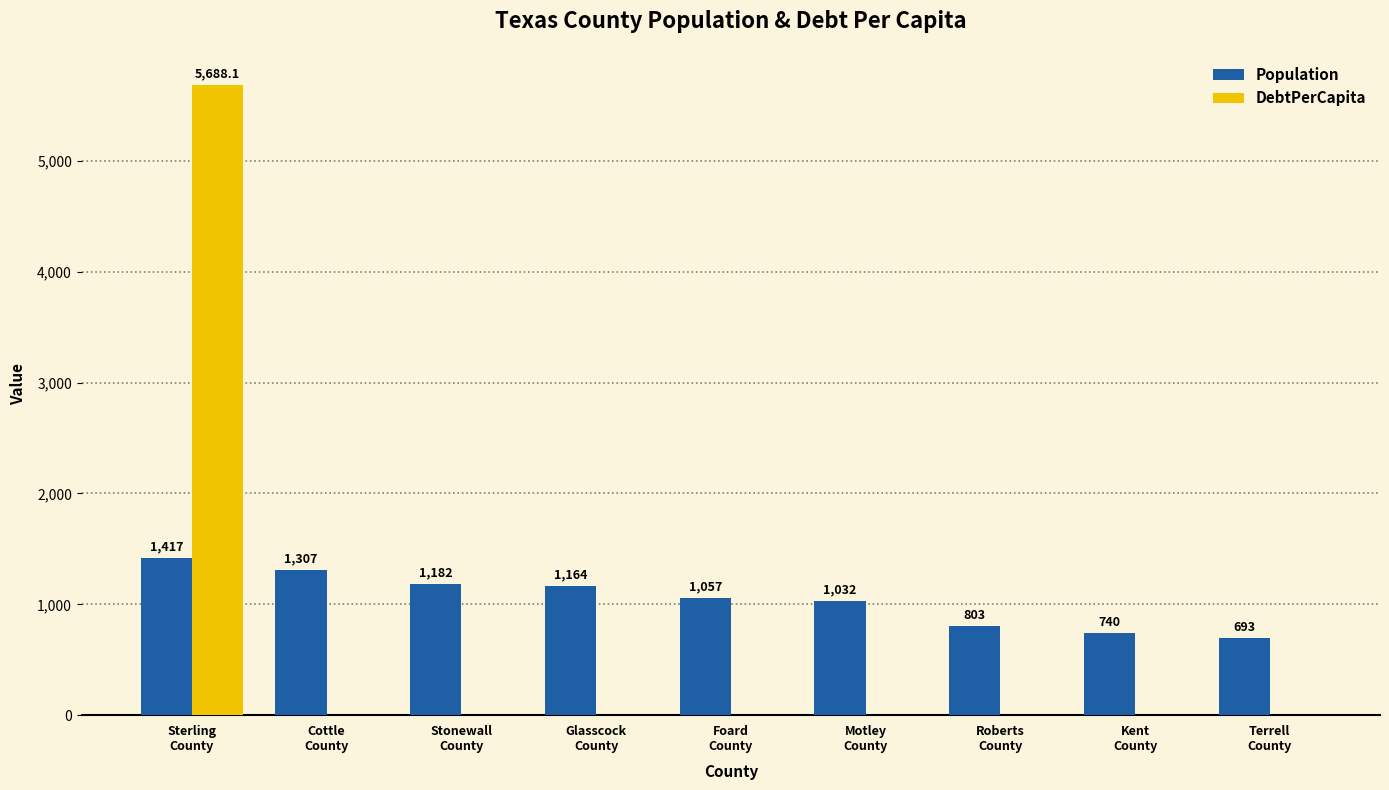

What is the maximum value for Population?

1417.0